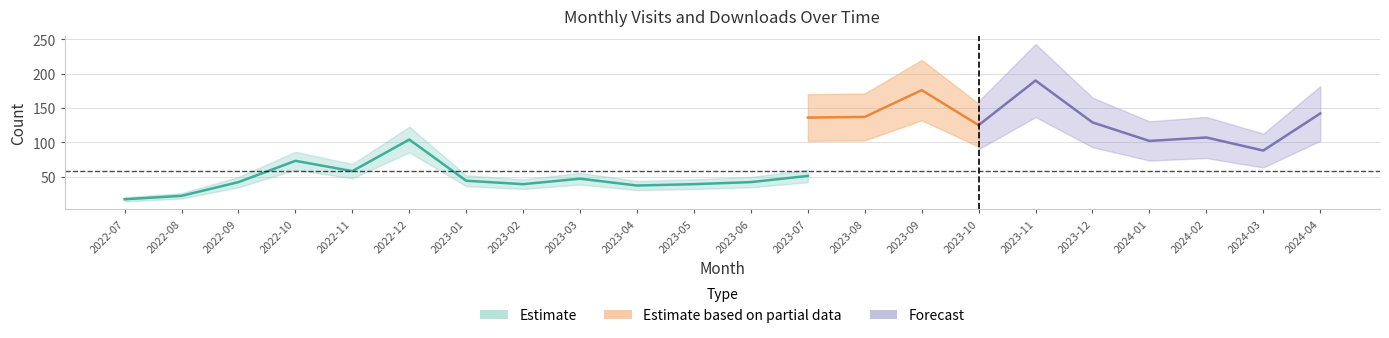

What is the sum of all monthly_download_resource values?

1656